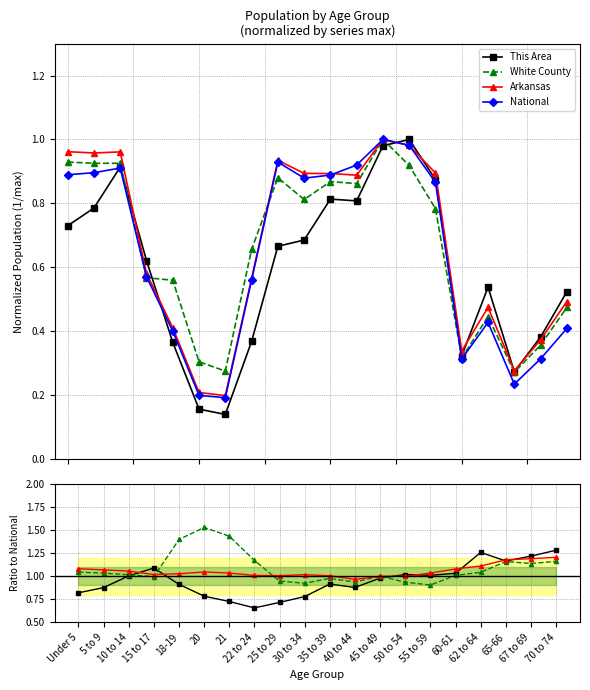

What are all the series names shown in the legend?

This Area, White County, Arkansas, National